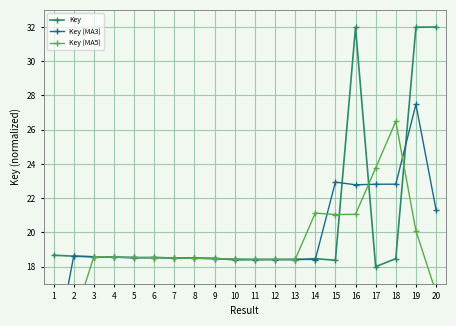

What is the smallest value displayed?

11.2